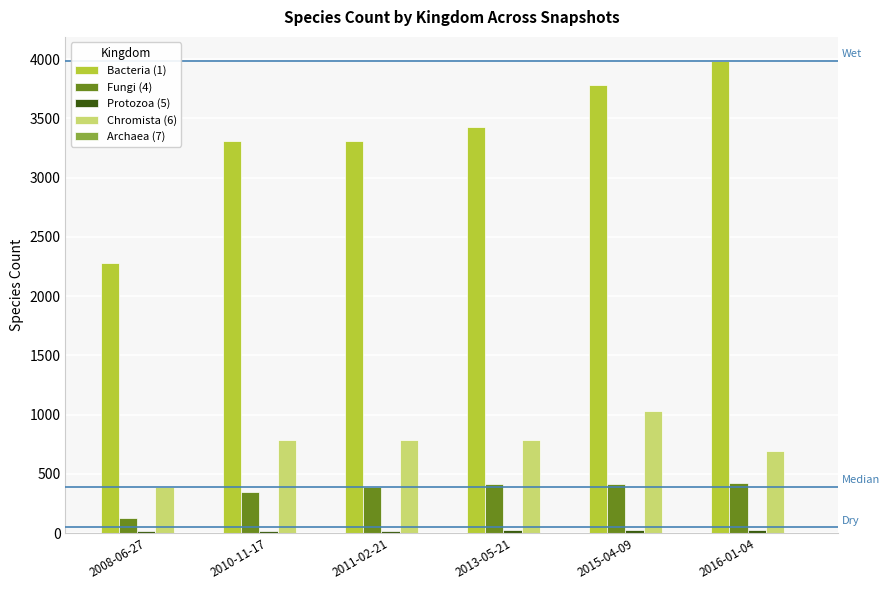

The value of Bacteria (1) at 2015-04-09 is 3785. True or false?

True